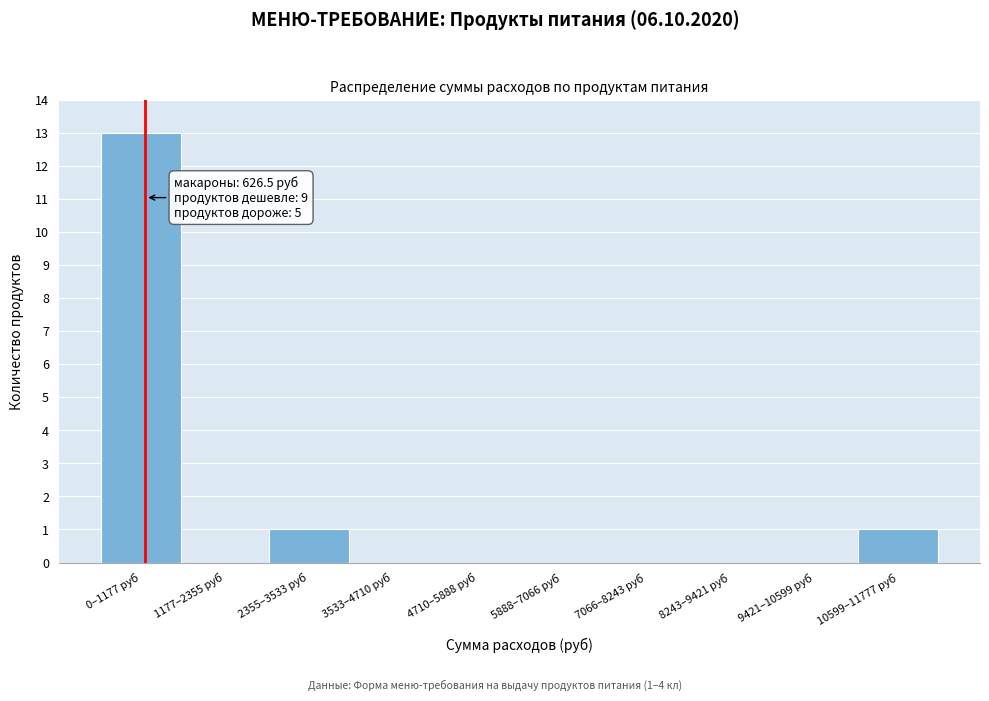

Reading left to right, what are all the values shown in this chart?

0–1177 руб=13	1177–2355 руб=0	2355–3533 руб=1	3533–4710 руб=0	4710–5888 руб=0	5888–7066 руб=0	7066–8243 руб=0	8243–9421 руб=0	9421–10599 руб=0	10599–11777 руб=1